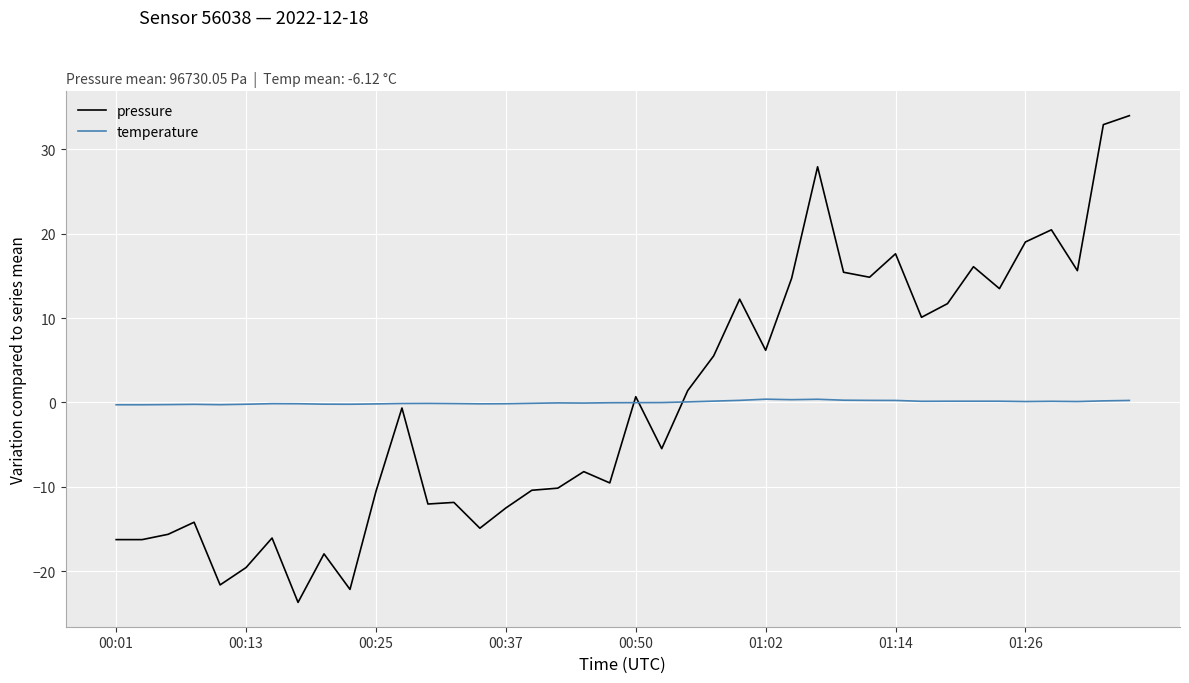

List the series in order of their peak value, highest first.

pressure, temperature